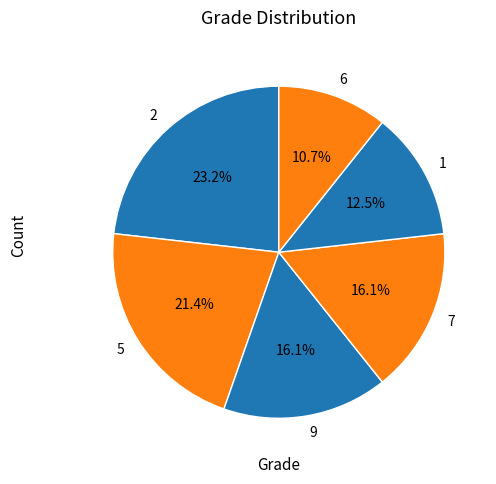

What is the total percentage of 1 and 2?

35.7%